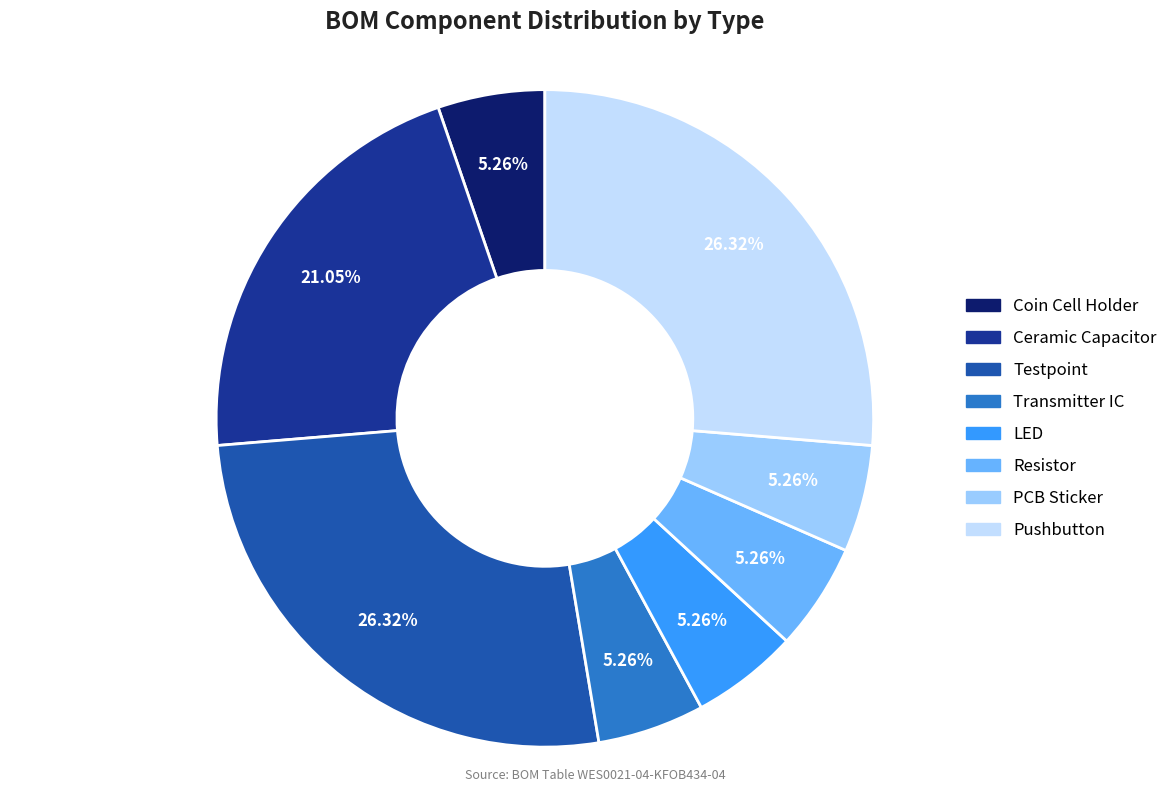

Is there a majority slice in this chart?

No